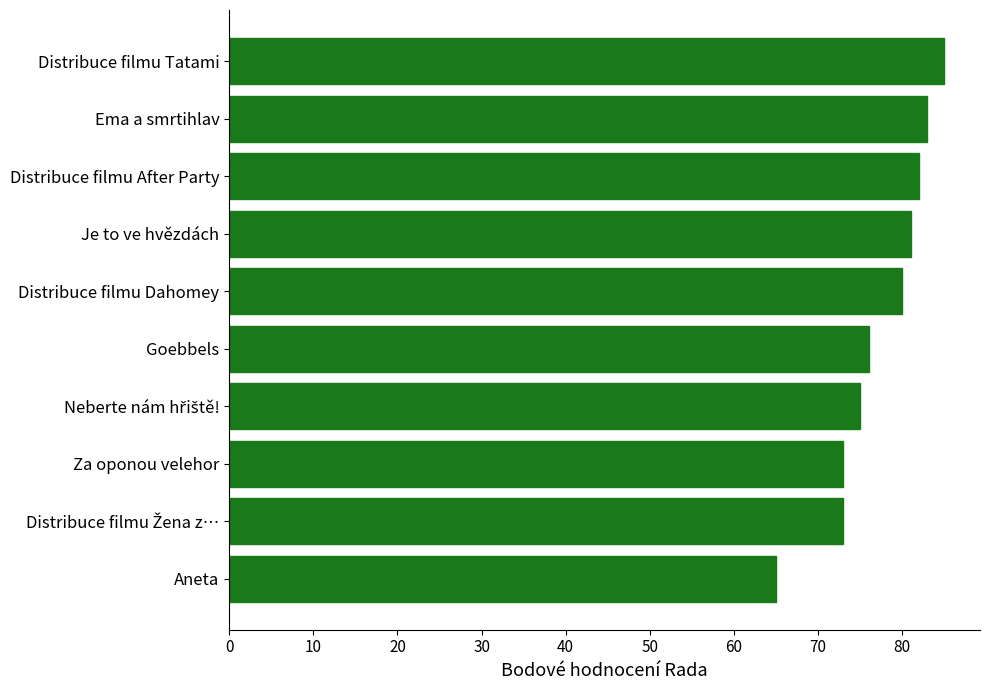

Which has a higher value, Distribuce filmu After Party or Goebbels?

Distribuce filmu After Party